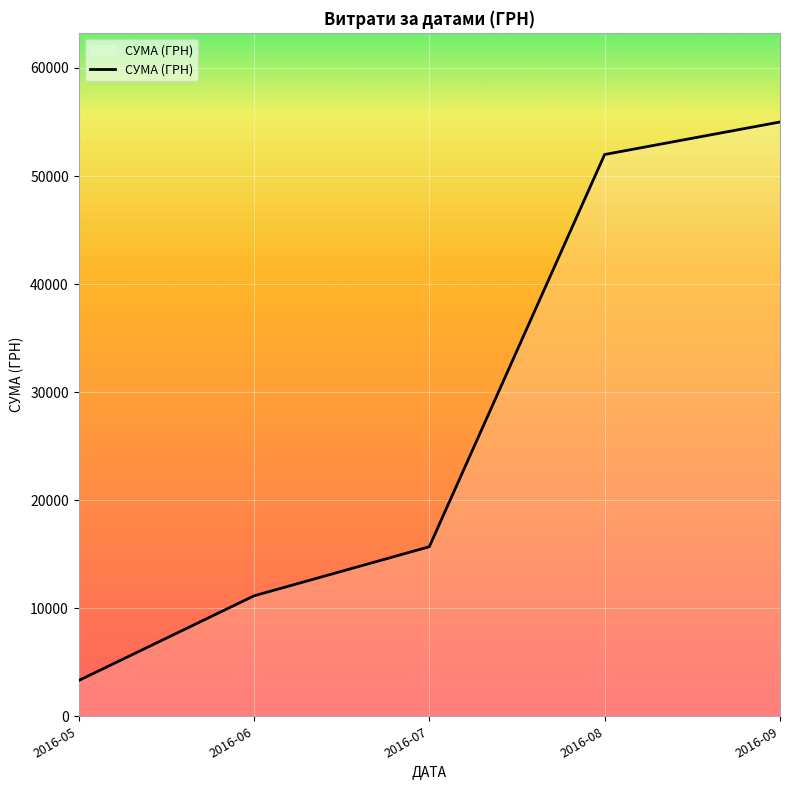

Read the value at 2016-07.

15689.4